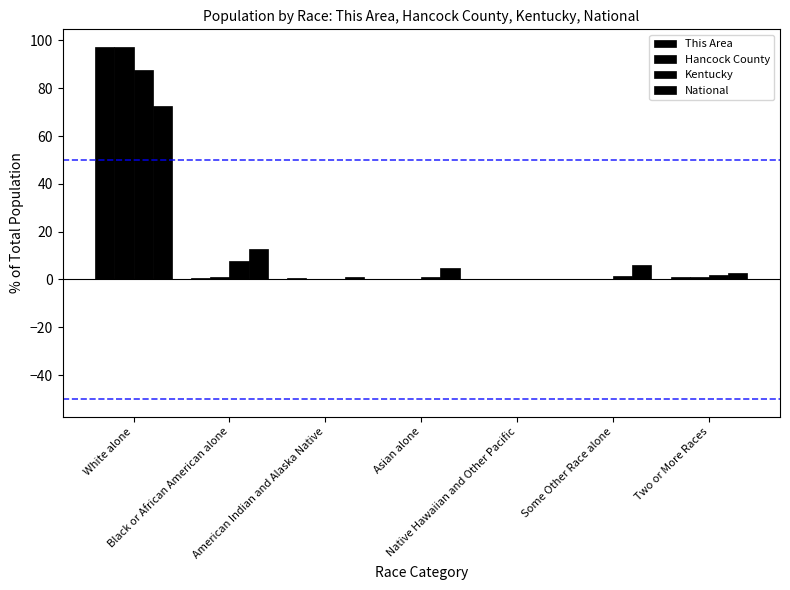

How many data points in National are above 4?

4